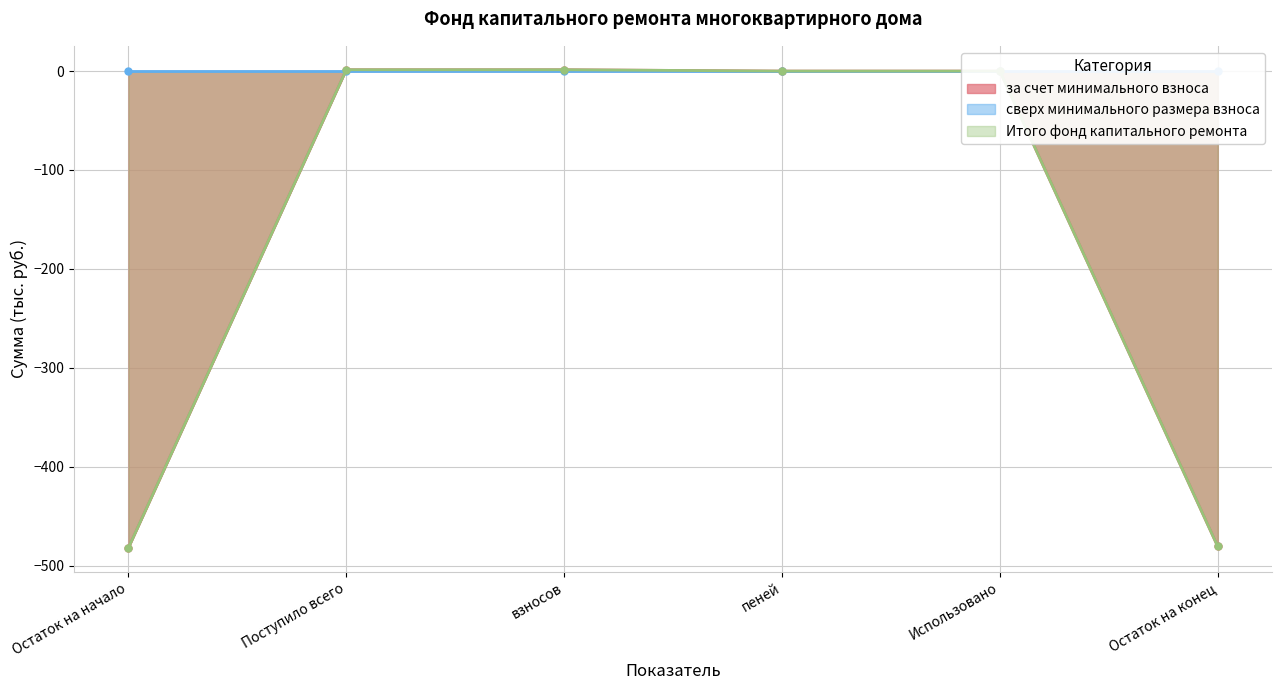

What position from the right is Использовано?

2